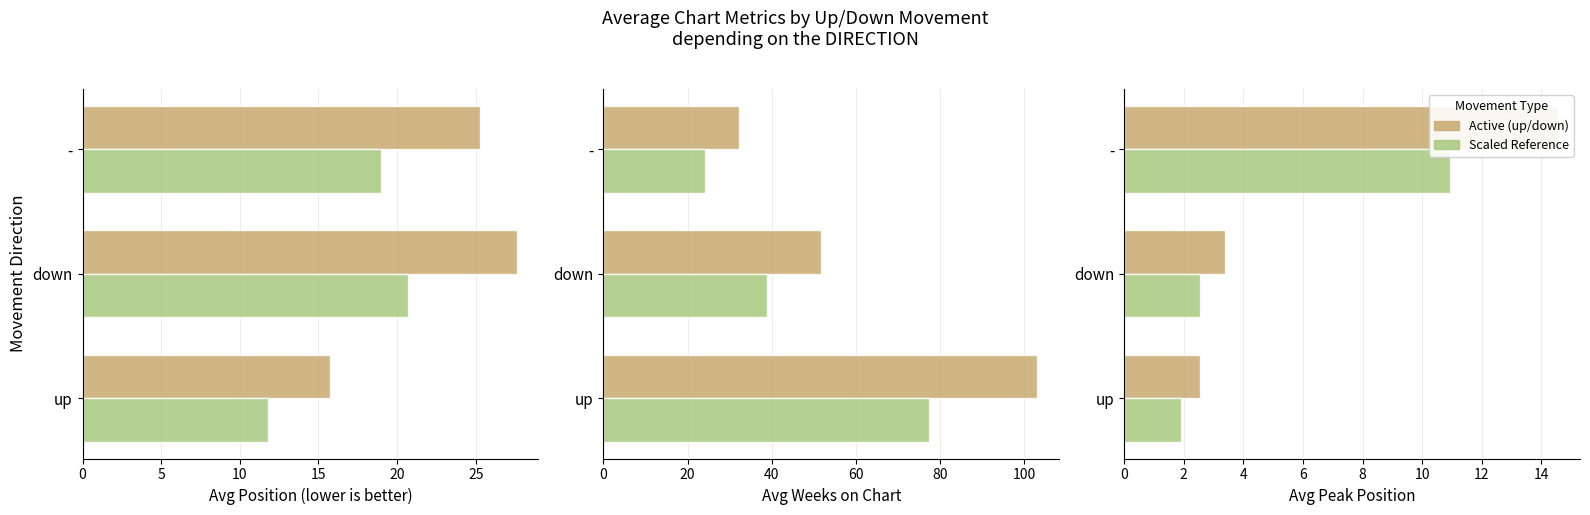

What is the average value of the Active series?

6.8